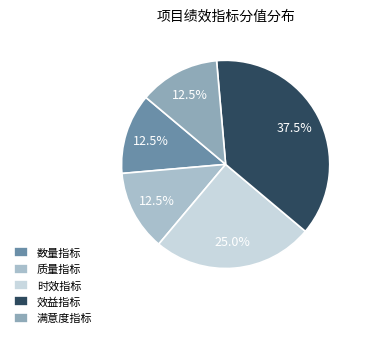

To the nearest percent, what is the average slice percentage?

20%